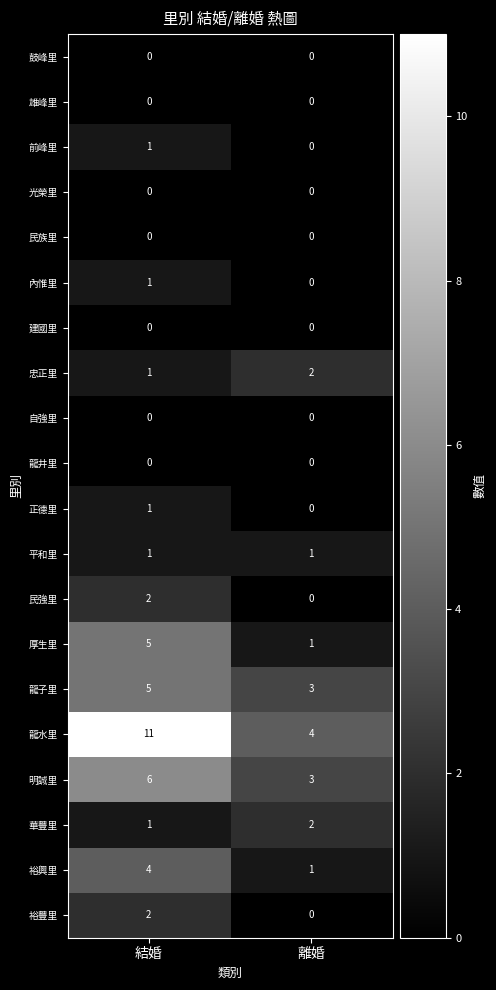

What is the highest value of the 厚生里 series?

5